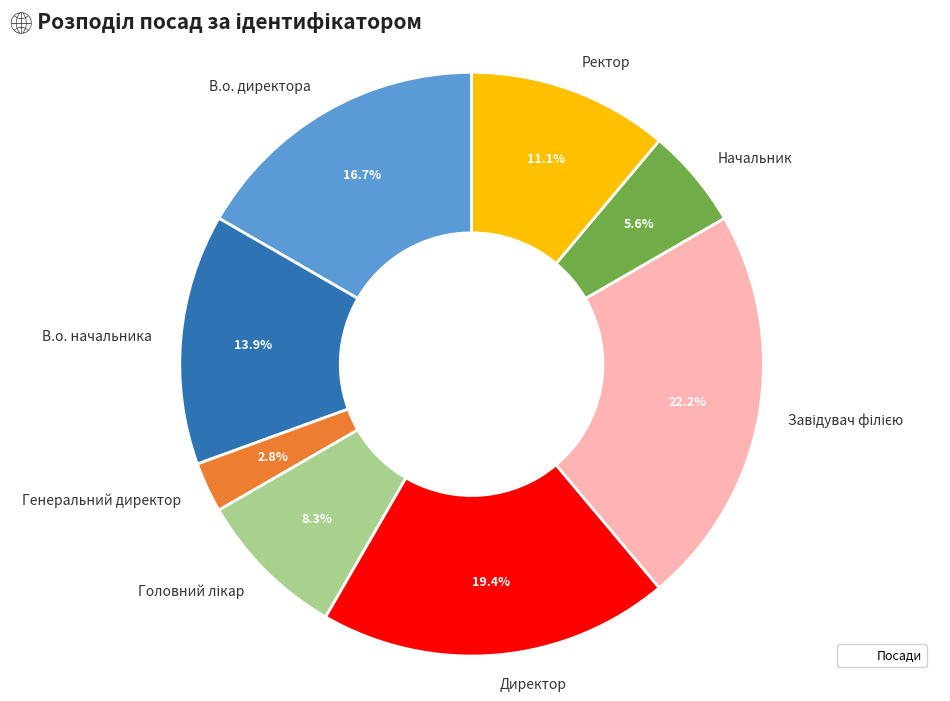

What is the smallest slice in the pie chart?

Генеральний директор